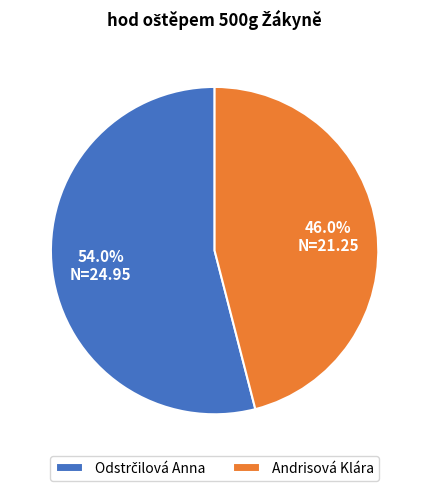

Is there any slice that represents more than half of the pie?

Yes